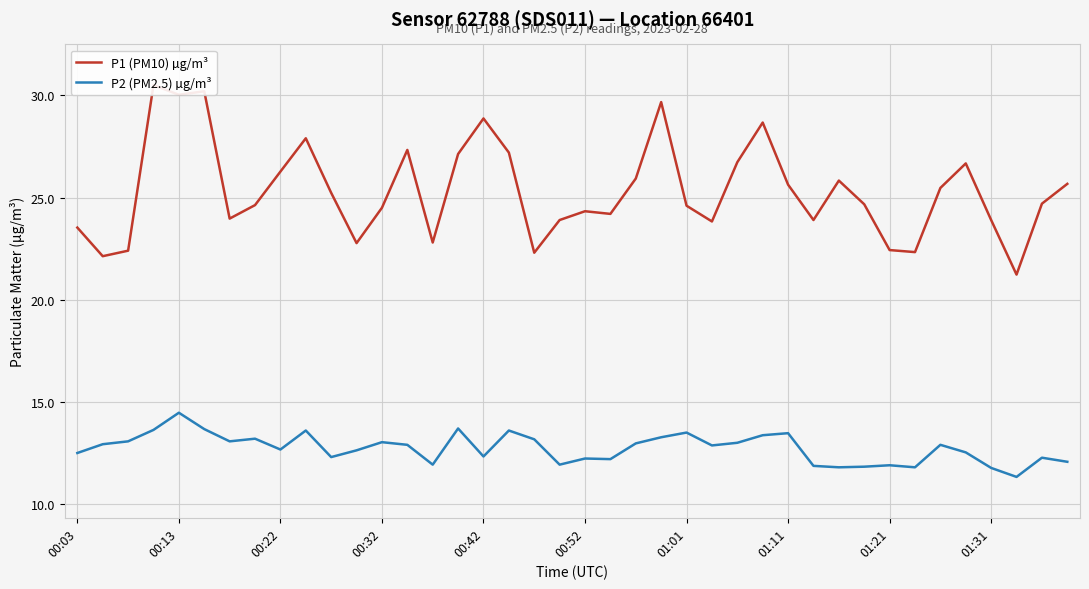

True or false: P2 (PM2.5) µg/m³ has a value of 14.5 at 00:13.

True